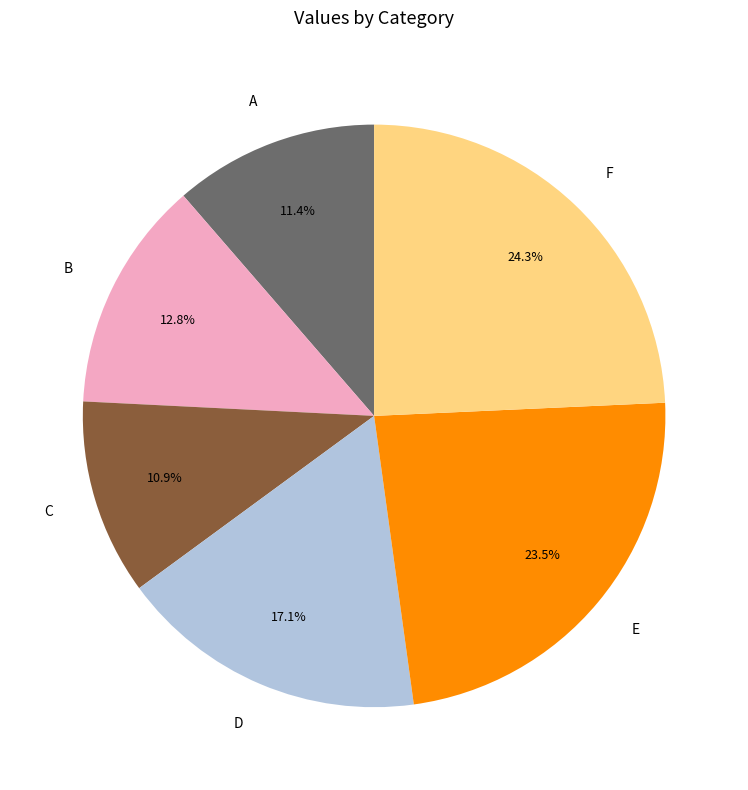

Does C account for over 50% of the chart?

No